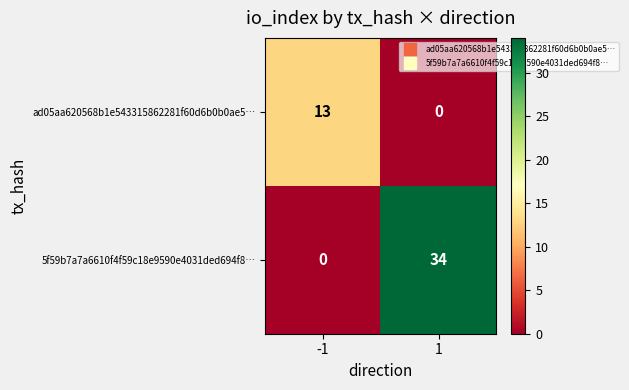

What is the greatest value displayed?

34